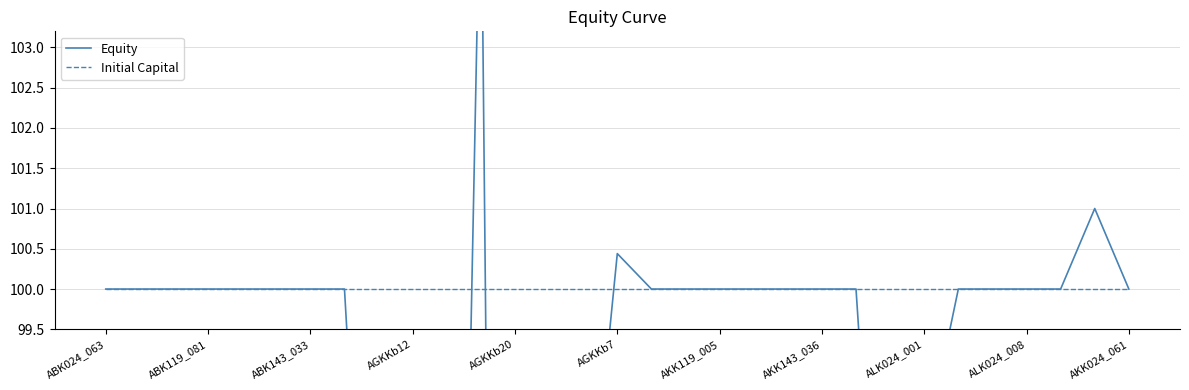

Which category has the highest value in the Initial Capital series?

ABK024_063